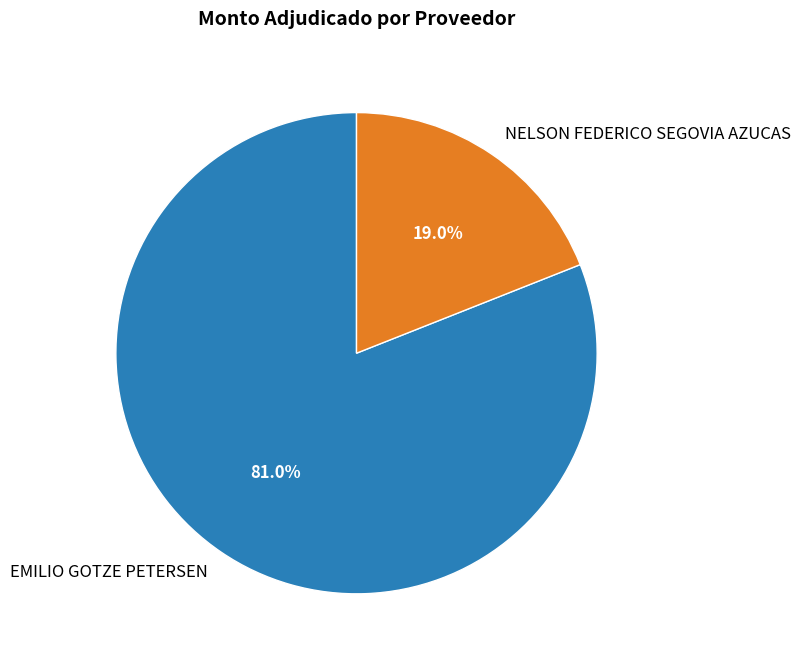

Which category accounts for the majority?

EMILIO GOTZE PETERSEN